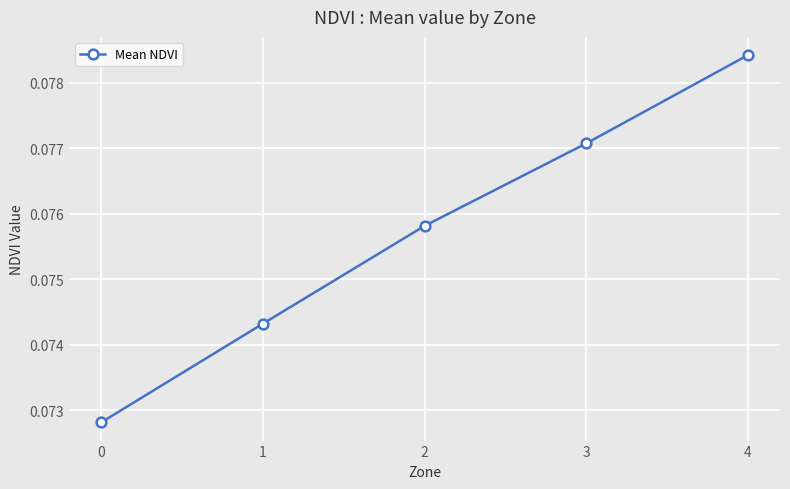

Which category has the highest value across all series?

4